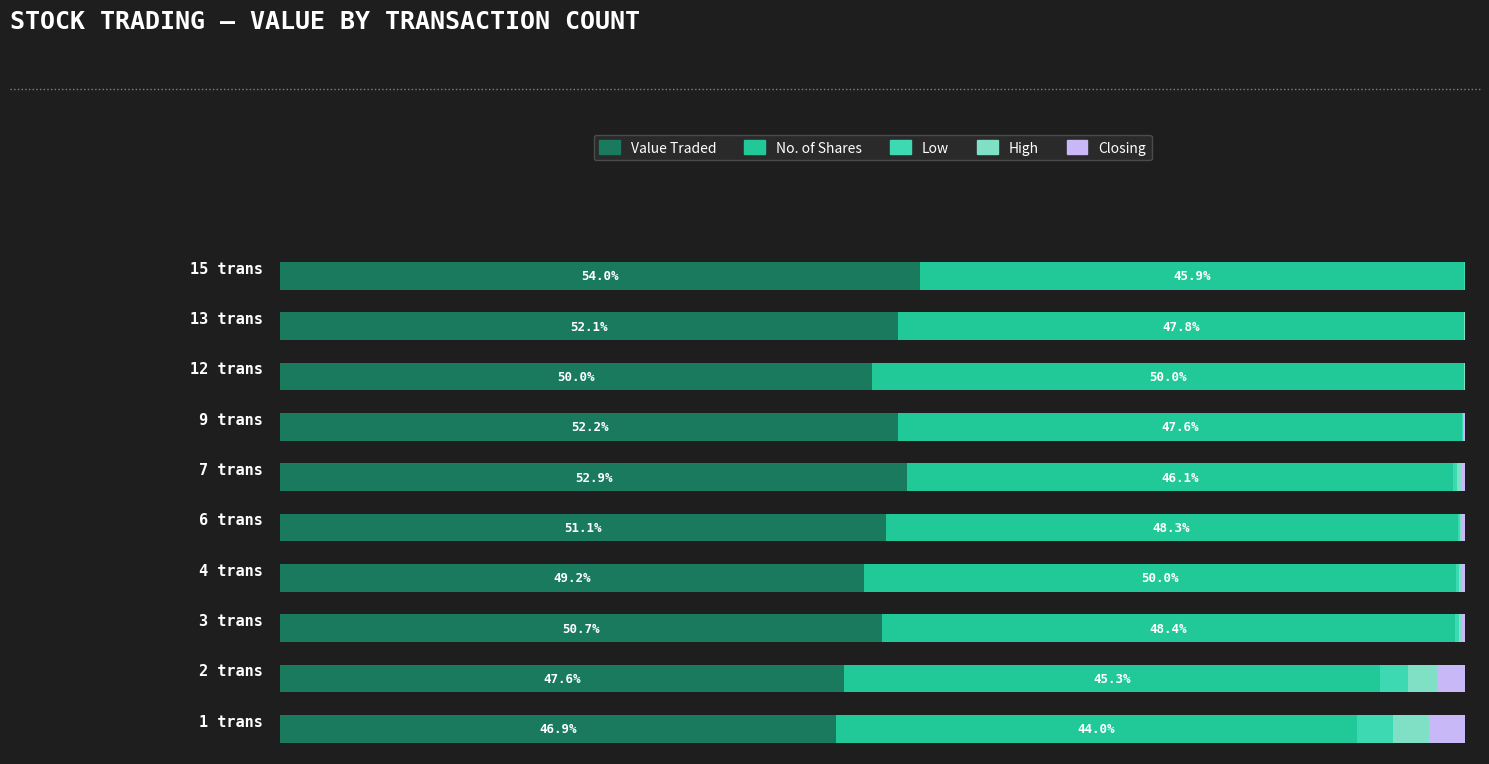

At how many categories does at least one series exceed 42?

10